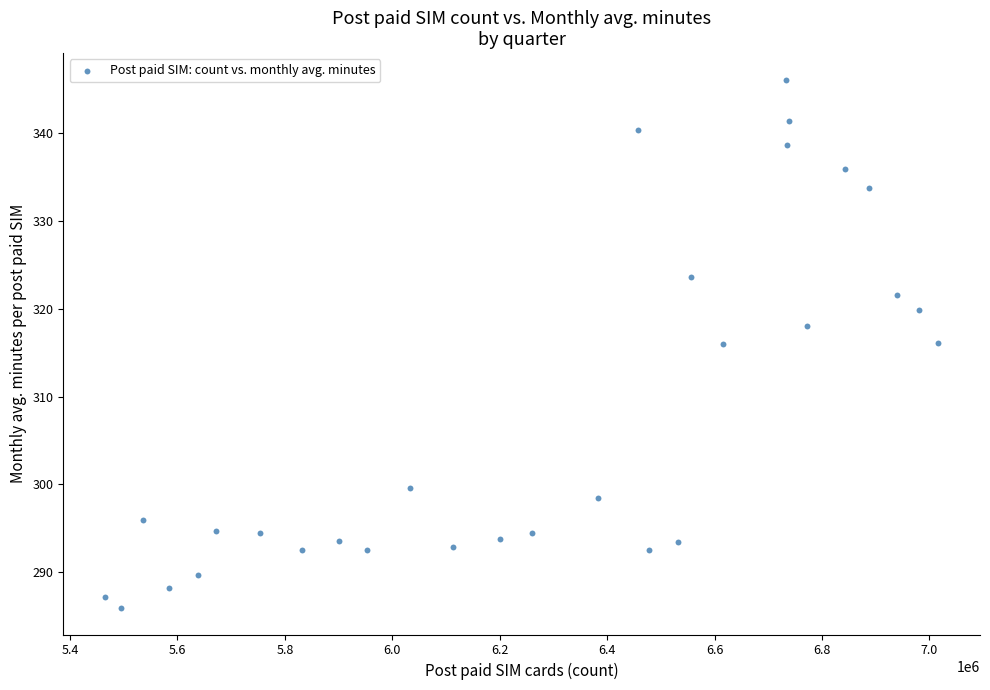

What is the range of Y values (max minus min)?

60.2